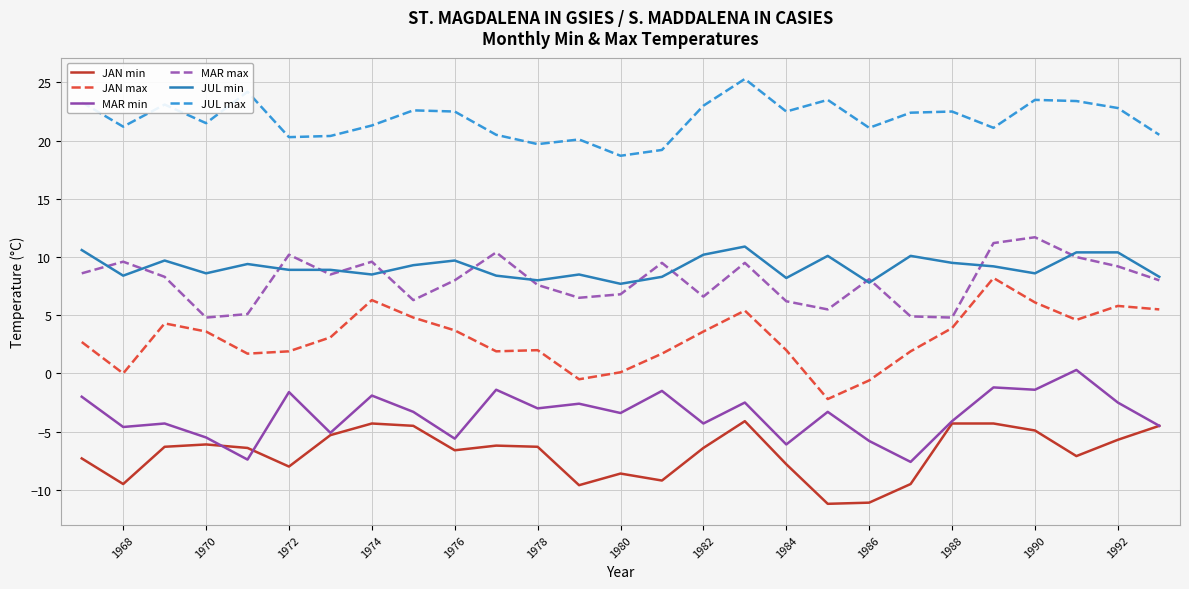

True or false: JUL min and JAN max intersect in this chart.

False